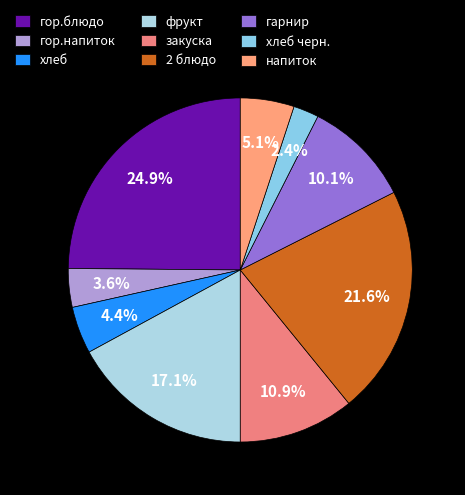

Does any single category account for the majority?

No